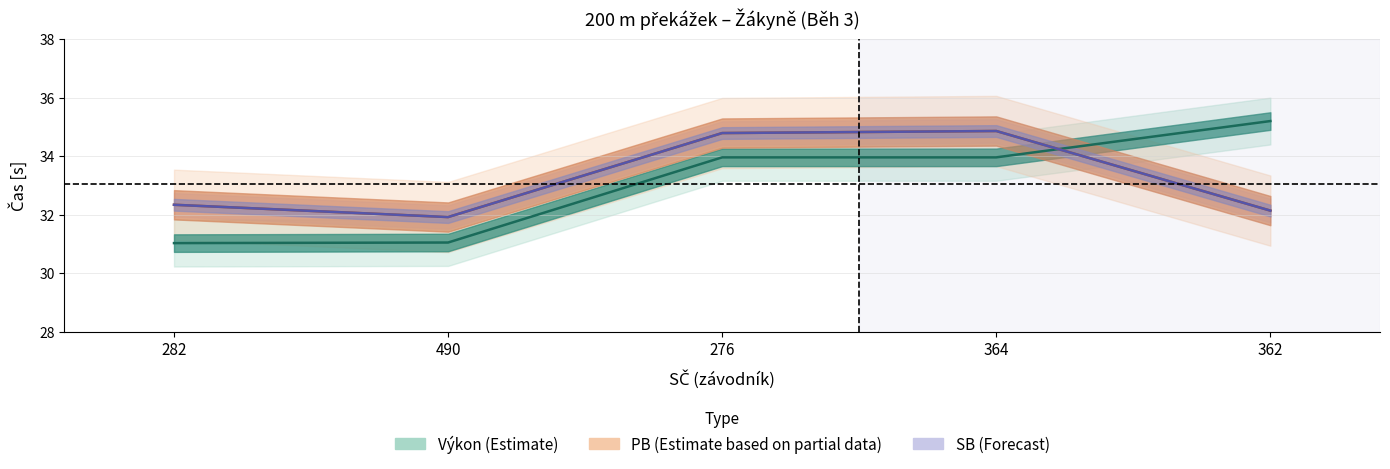

Is the value of SB at 490 greater than the value of PB at 490?

No